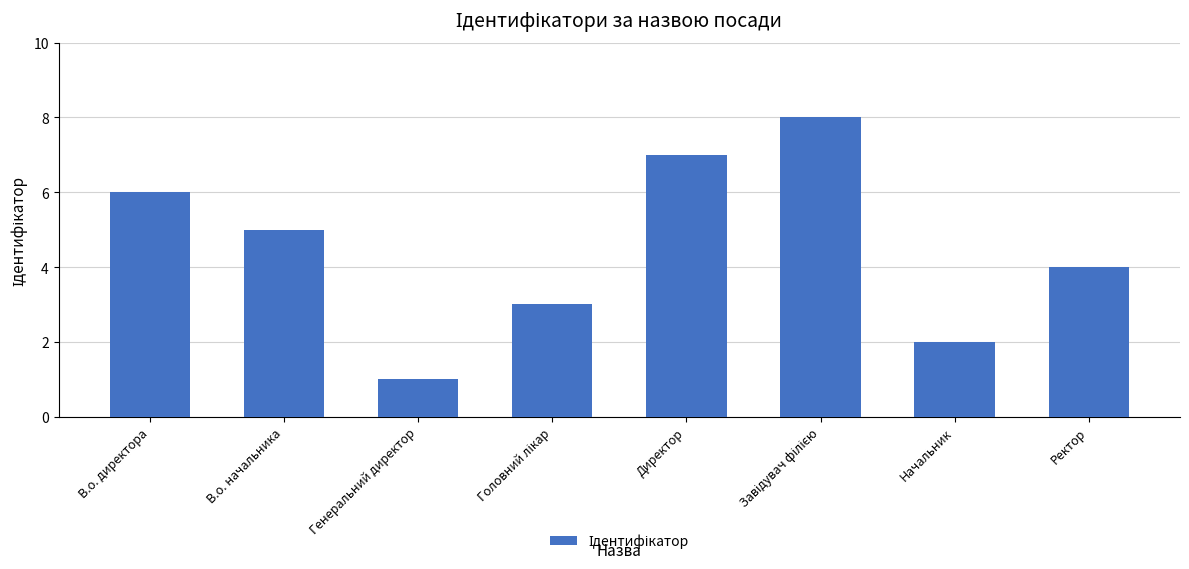

Approximately how many times larger is the value at Начальник compared to В.о. директора?

0.3